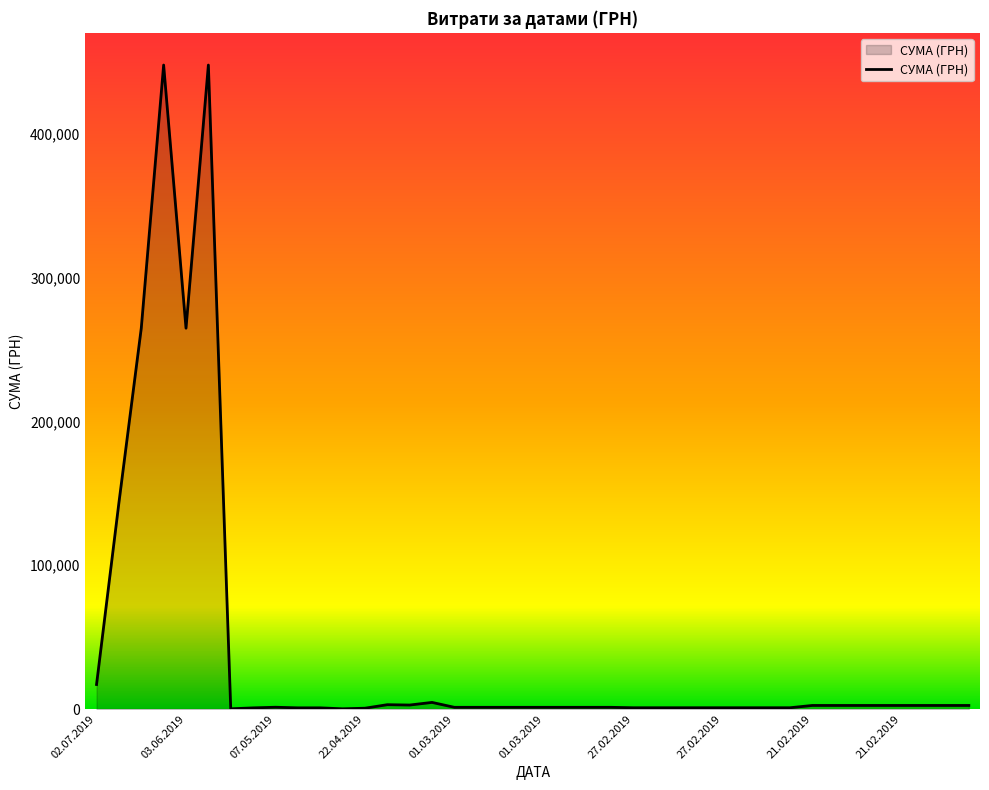

What is the maximum value shown in the chart?

447688.6